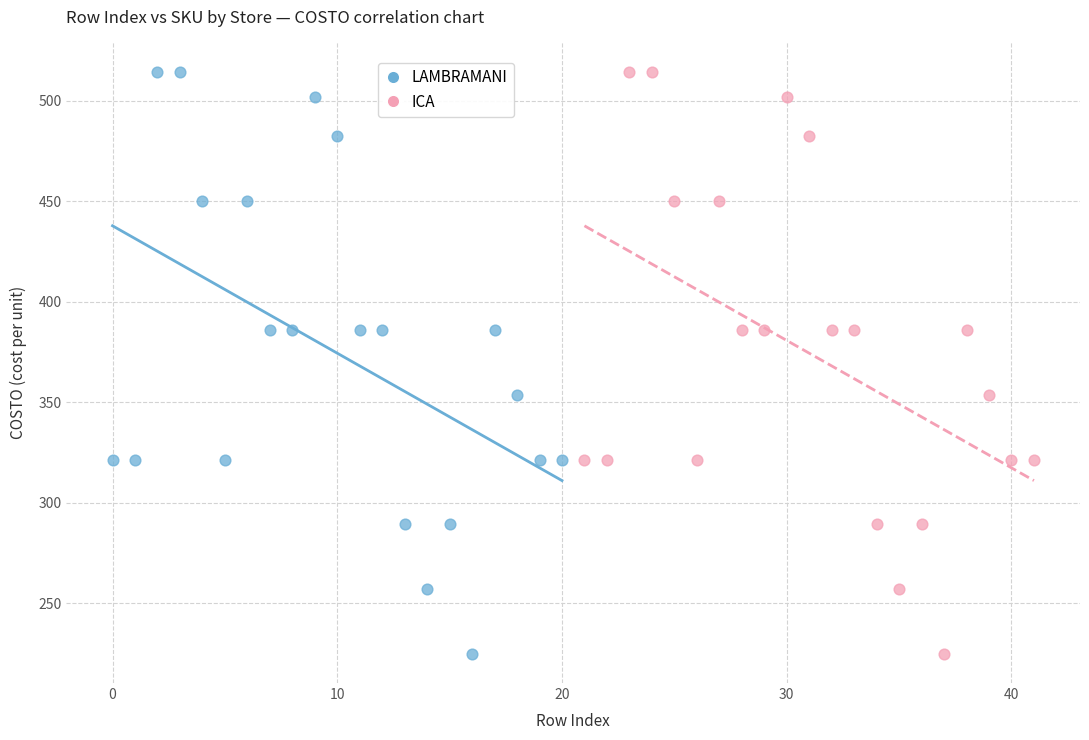

What are all the series names shown in the legend?

LAMBRAMANI, ICA